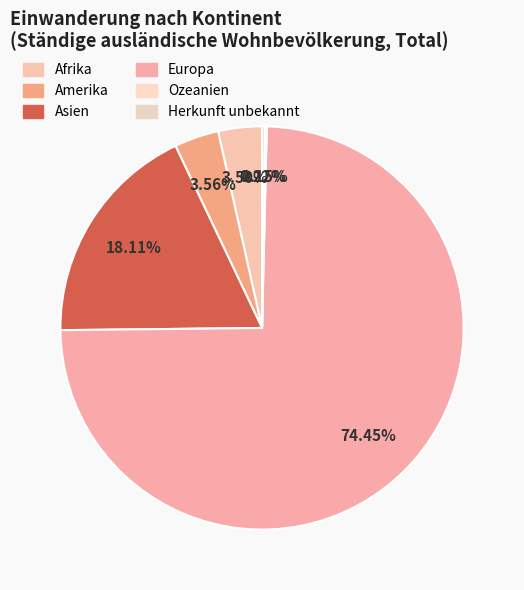

What is the total percentage of Europa and Amerika?

78.0%